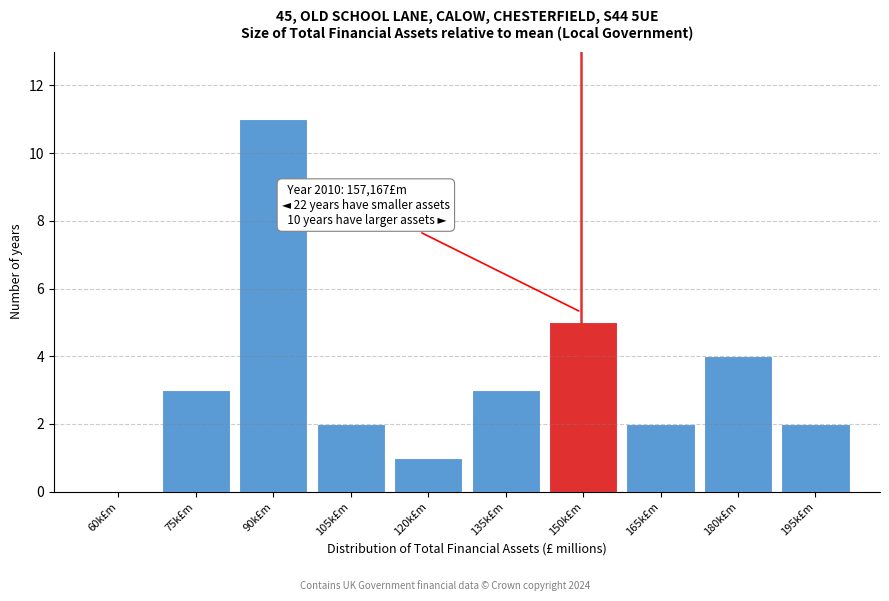

Reading left to right, list all the values displayed in this chart.

60k£m=0	75k£m=3	90k£m=11	105k£m=2	120k£m=1	135k£m=3	150k£m=5	165k£m=2	180k£m=4	195k£m=2